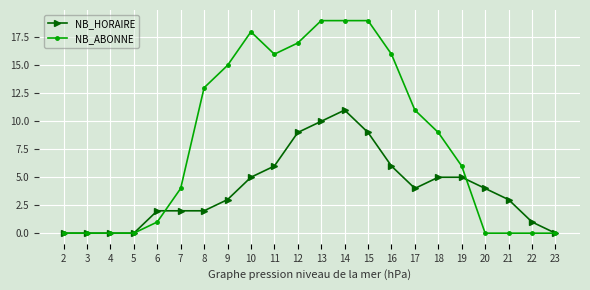

What is the difference between the maximum and minimum values in the NB_ABONNE series?

19